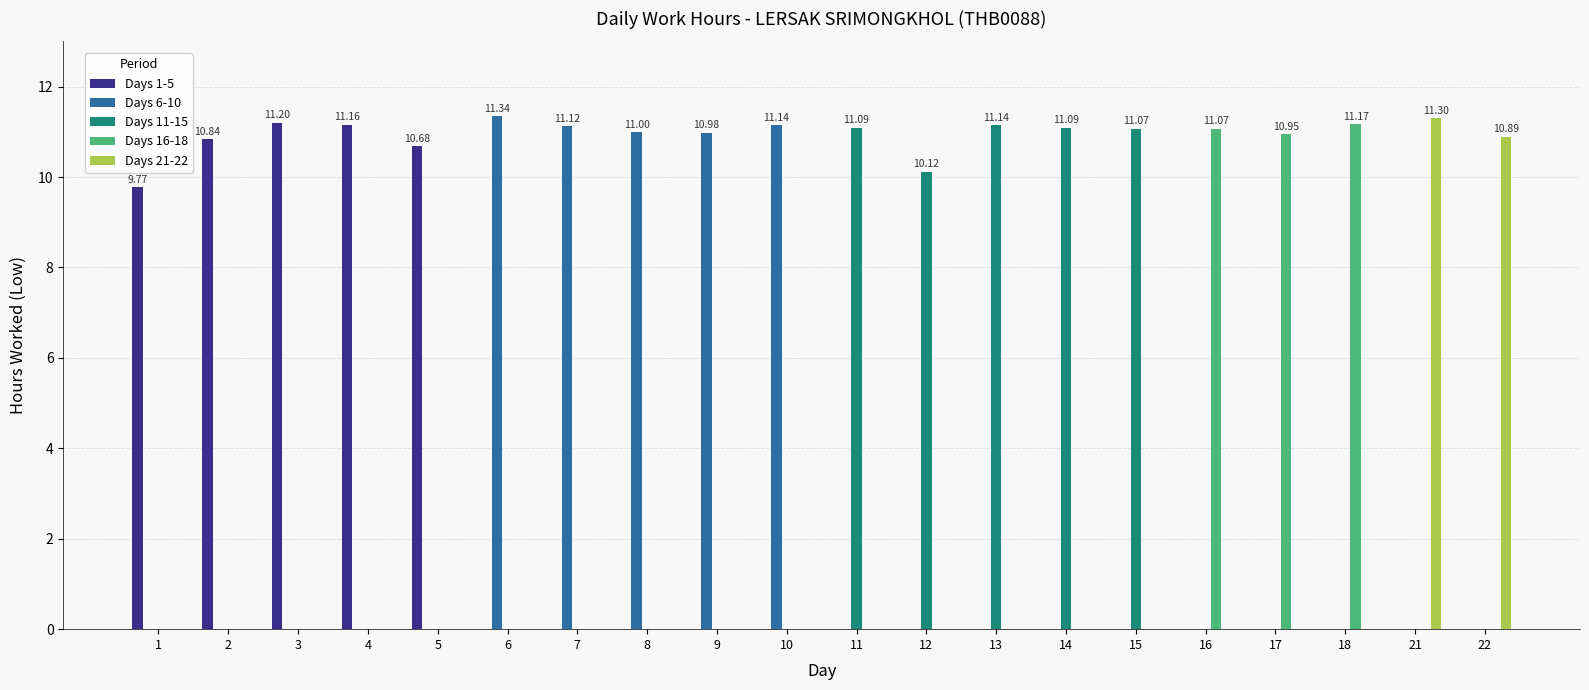

Where is Days 1-5 nearest to the value 5?

1